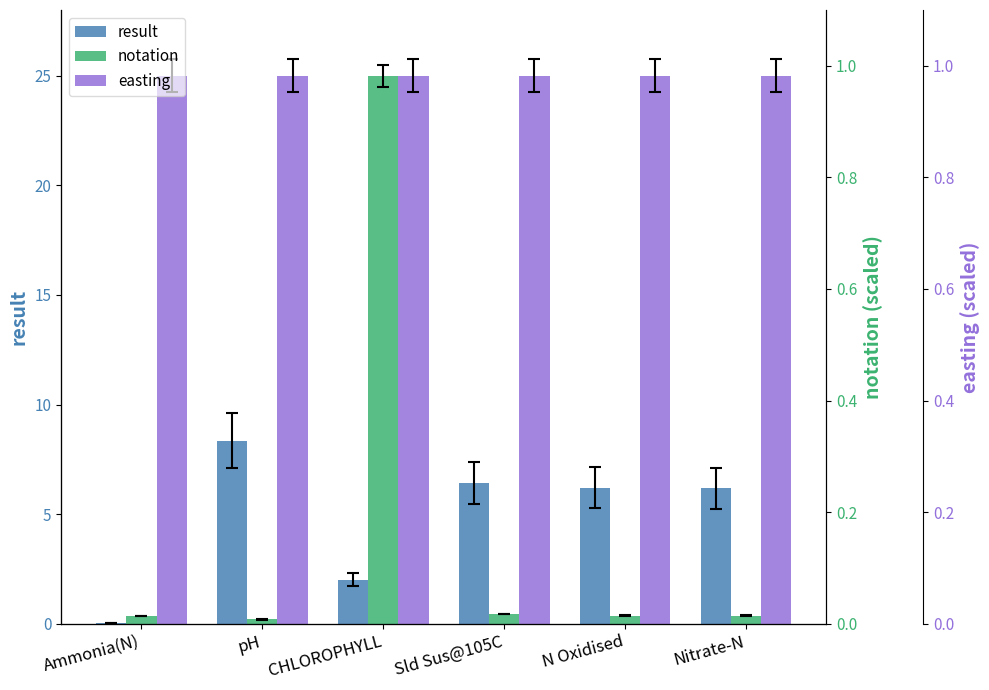

What is the minimum value for notation?

0.2